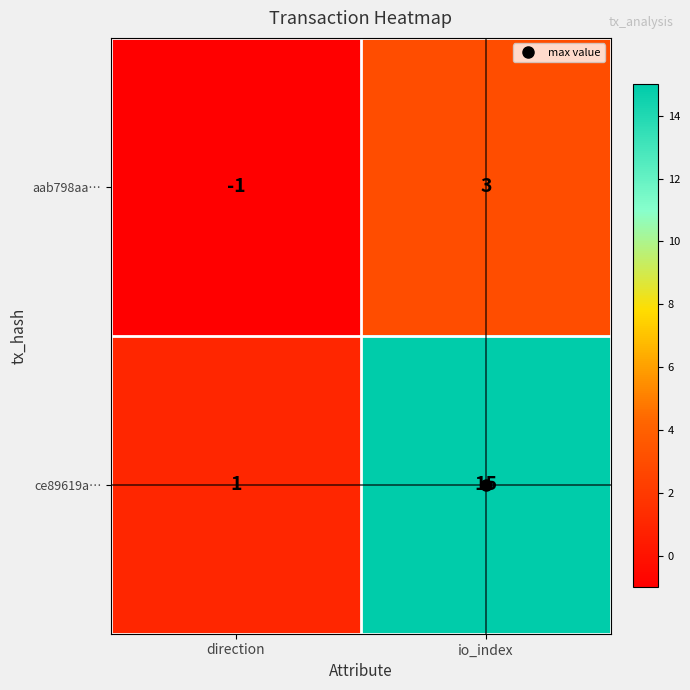

Is it true that aab798aa… equals 0 at direction?

False